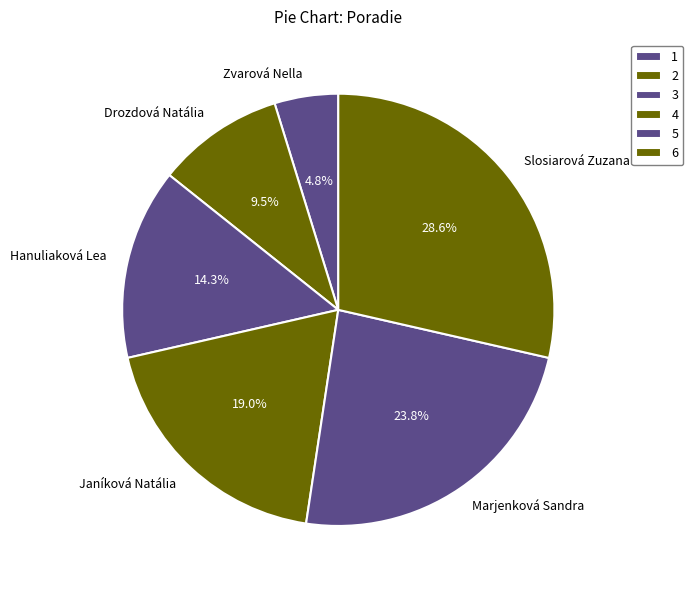

Is Marjenková Sandra the majority of the pie?

No